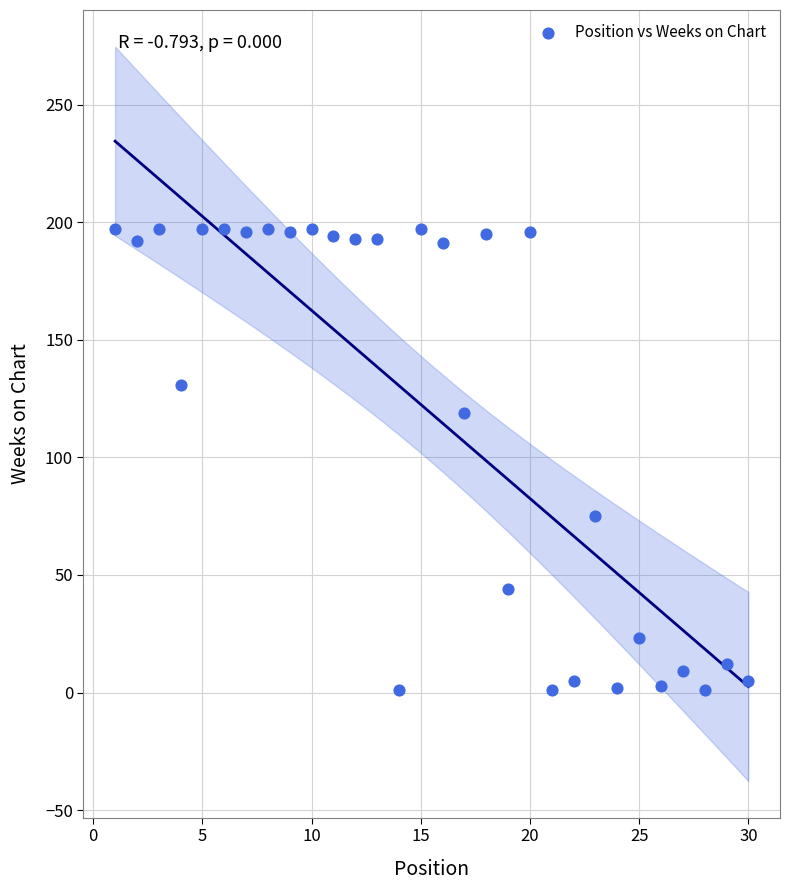

What Y value in the scatter plot is closest to 99?

119